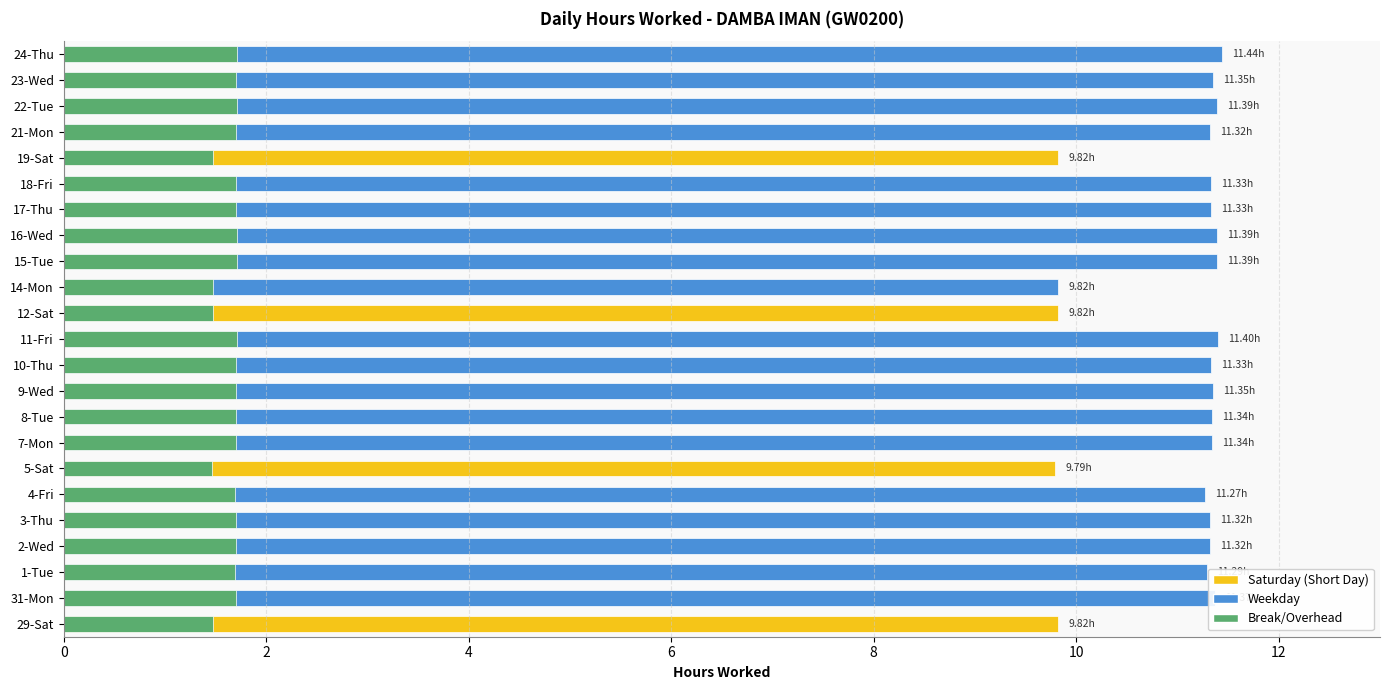

What is the difference between the maximum and minimum values in the Break/Overhead series?

0.2